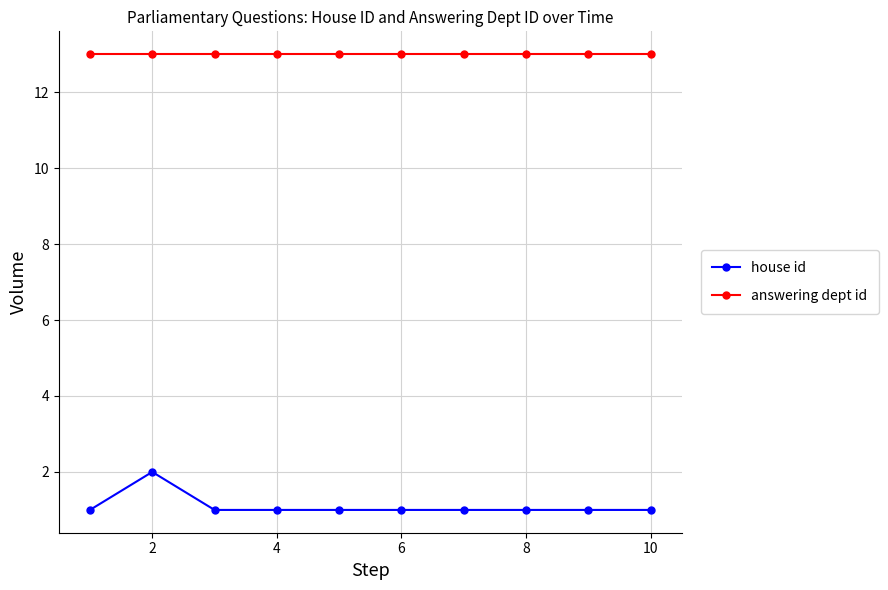

Reading left to right, what are all the values shown in this chart?

house id: 1	2	1	1	1	1	1	1	1	1
answering dept id: 13	13	13	13	13	13	13	13	13	13